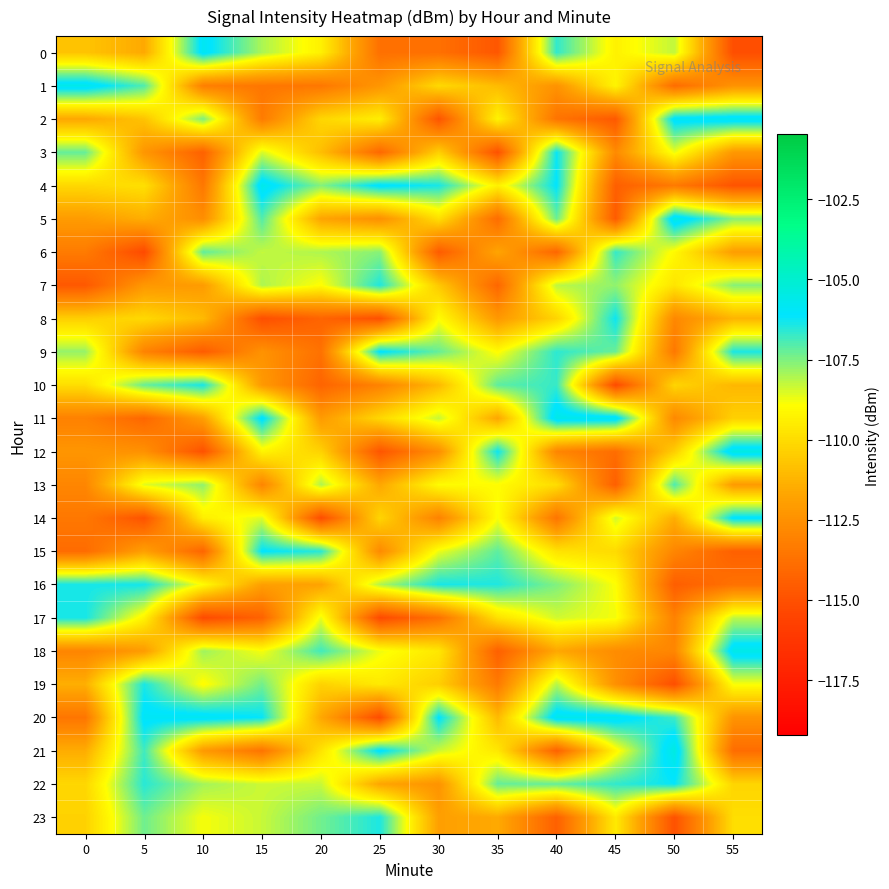

Rank the series by their maximum value, from lowest to highest.

13, 6, 7, 23, 19, 10, 17, 16, 8, 3, 22, 15, 9, 14, 0, 2, 20, 4, 1, 11, 18, 12, 5, 21